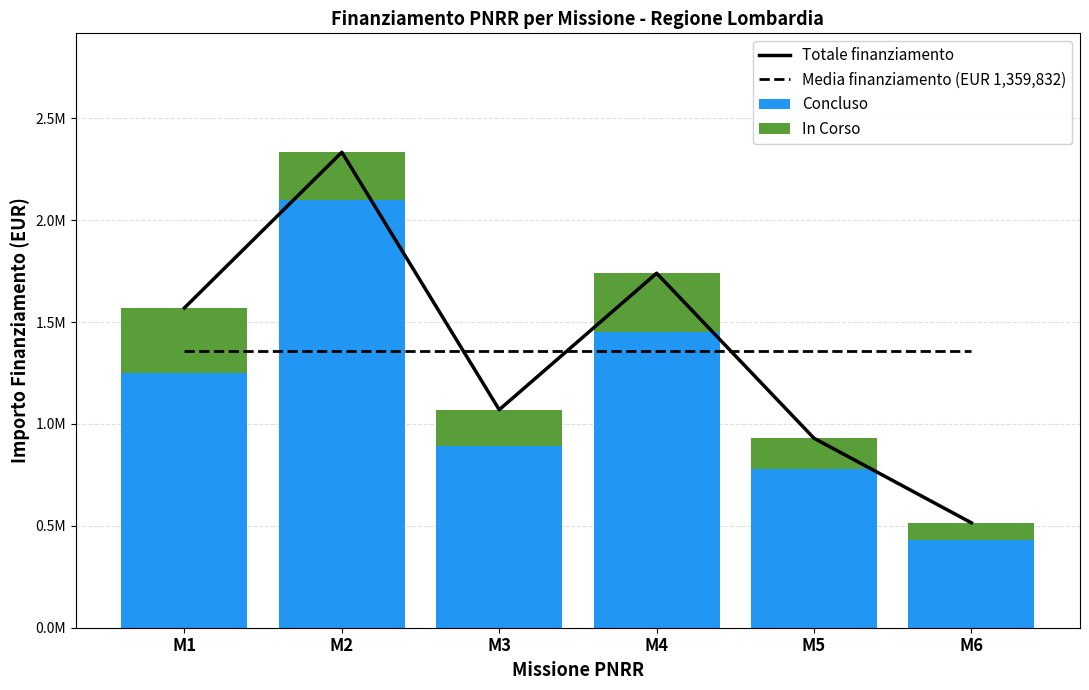

At M6, list the series in order from largest to smallest.

Totale finanziamento, Concluso, In Corso